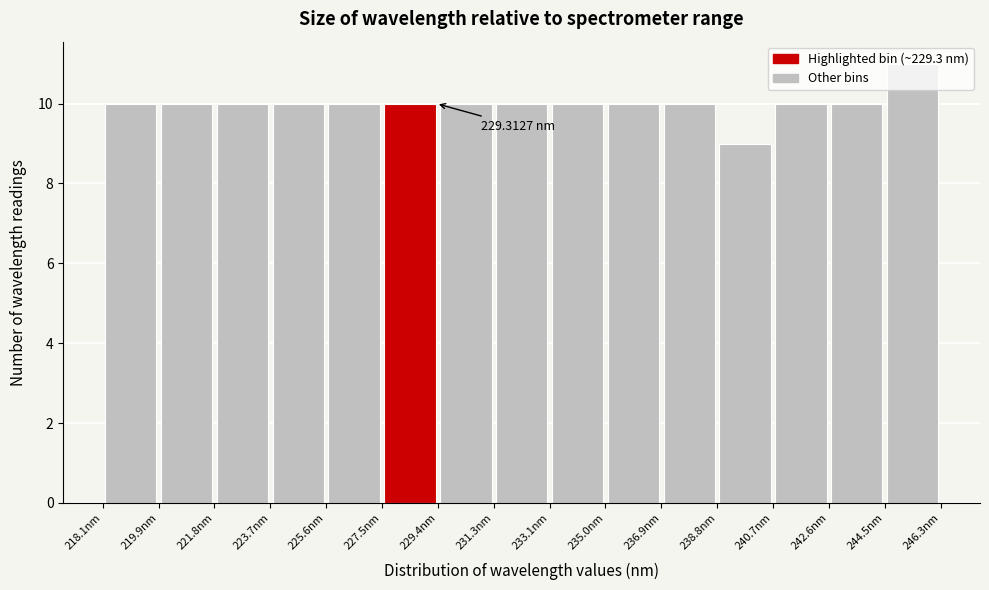

Which range on the x-axis has the tallest bar?

244.4 to 246.4